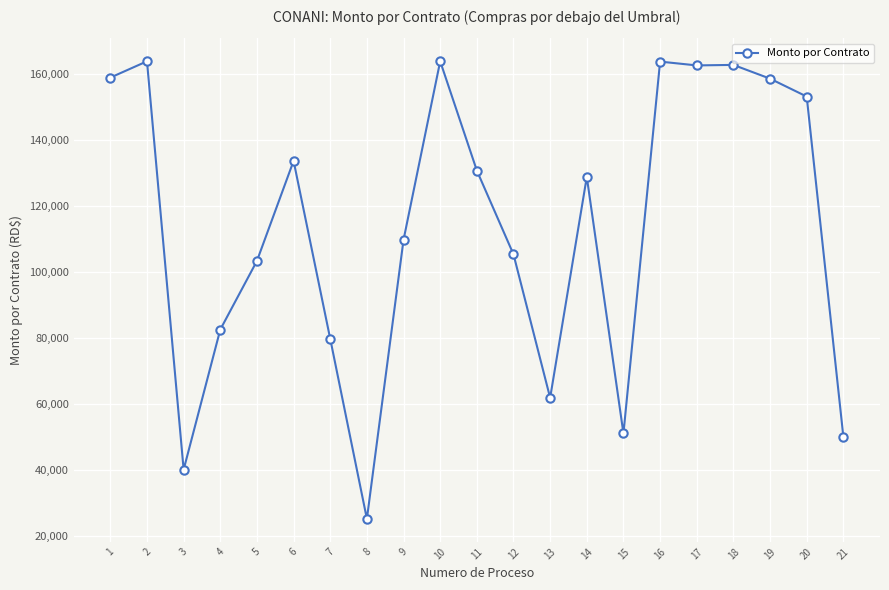

Which category has the lowest value across all series?

8